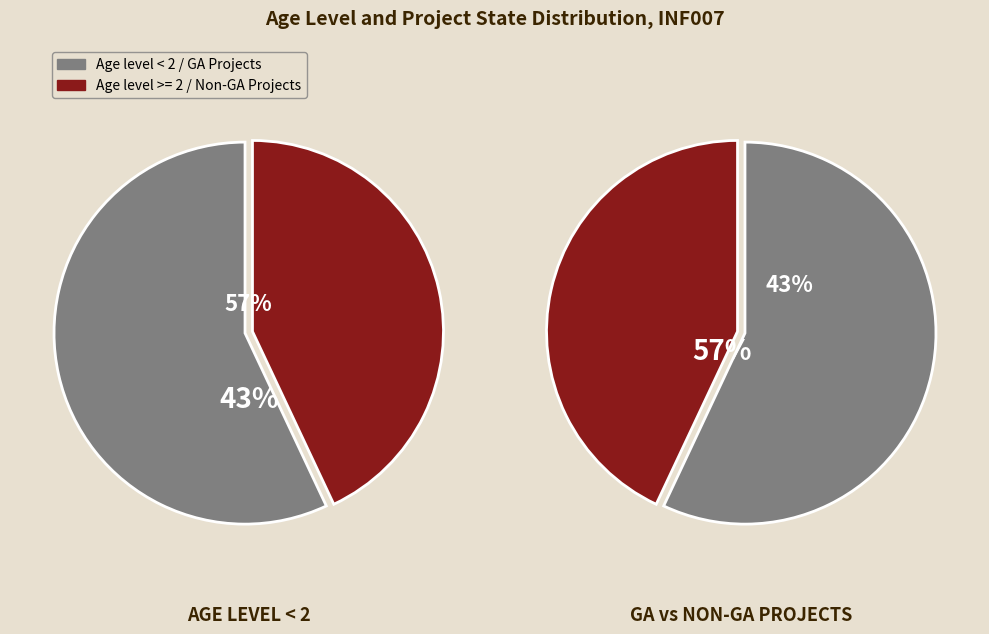

The ROSWELL slice represents 20% of the pie. True or false?

False